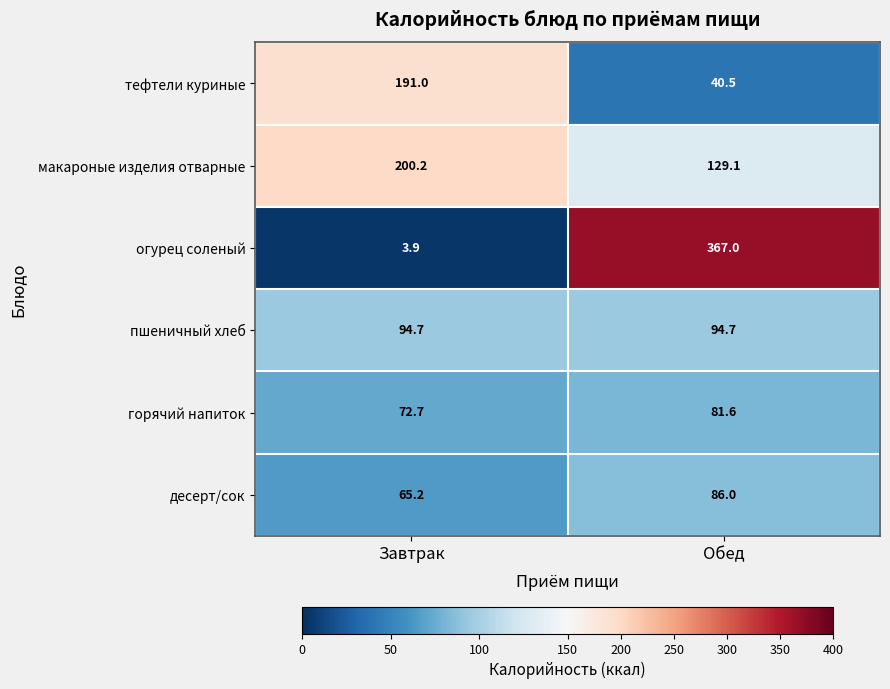

How many series are shown in this chart?

6